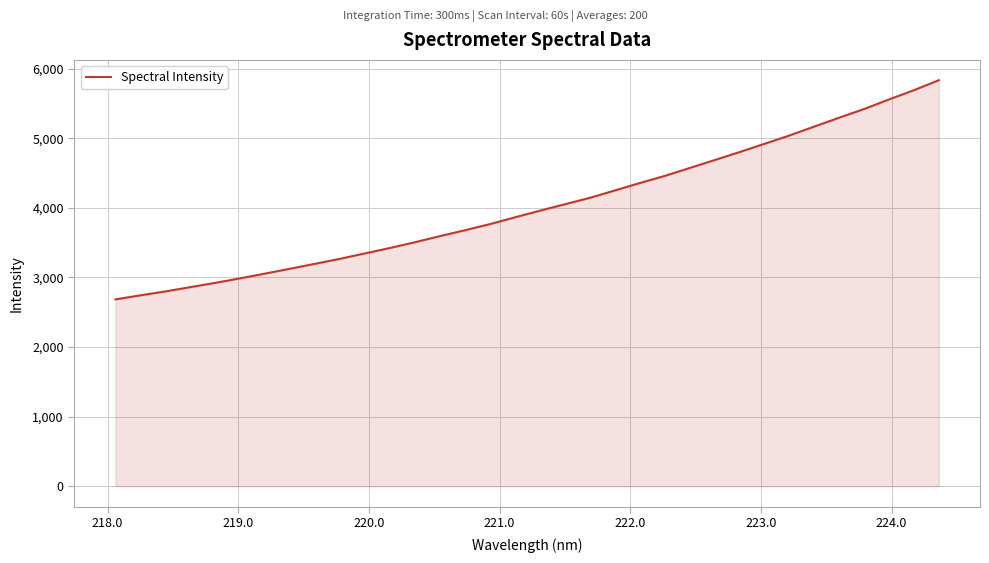

What is the smallest value displayed?

2685.1